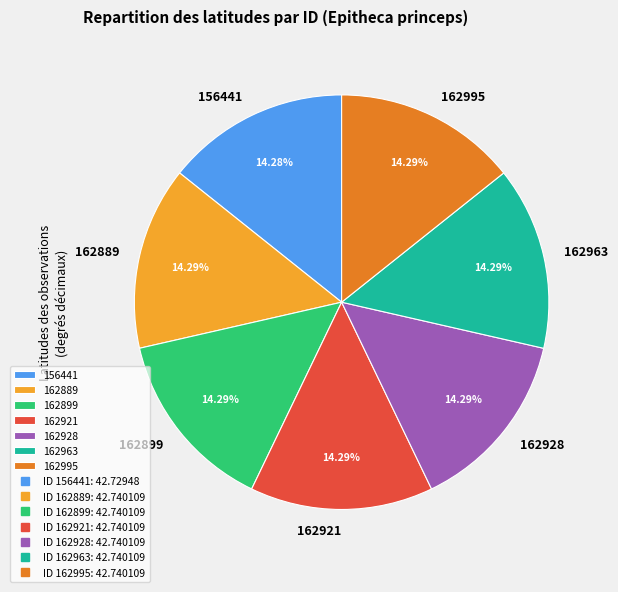

What percentage is the 156441 slice, to the nearest percent?

14%